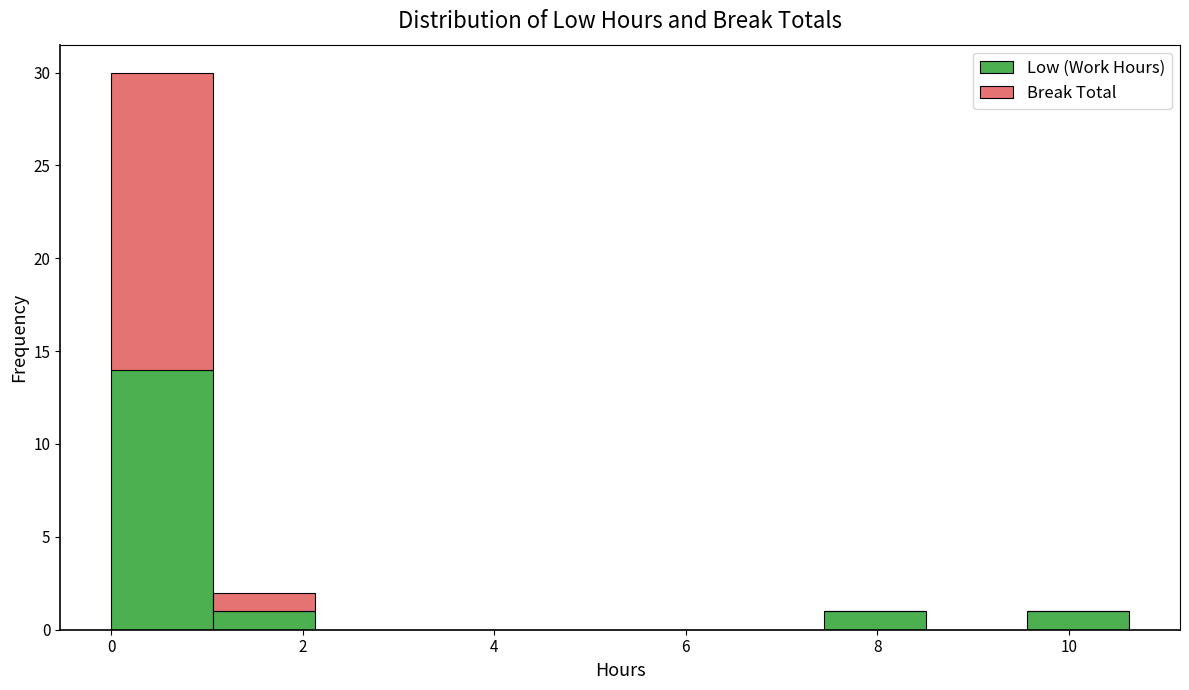

Reading left to right, transcribe this chart: for each stacked bar, give the range it covers on the x-axis and its total height. Neither the bar edges nor the heights are printed on the chart, so give them approximately, as read against the axes.

0.0 to 1.0: 30
1.0 to 2.2: 2
2.2 to 3.2: 0
3.2 to 4.2: 0
4.2 to 5.4: 0
5.4 to 6.4: 0
6.4 to 7.4: 0
7.4 to 8.6: 1
8.6 to 9.6: 0
9.6 to 10.6: 1